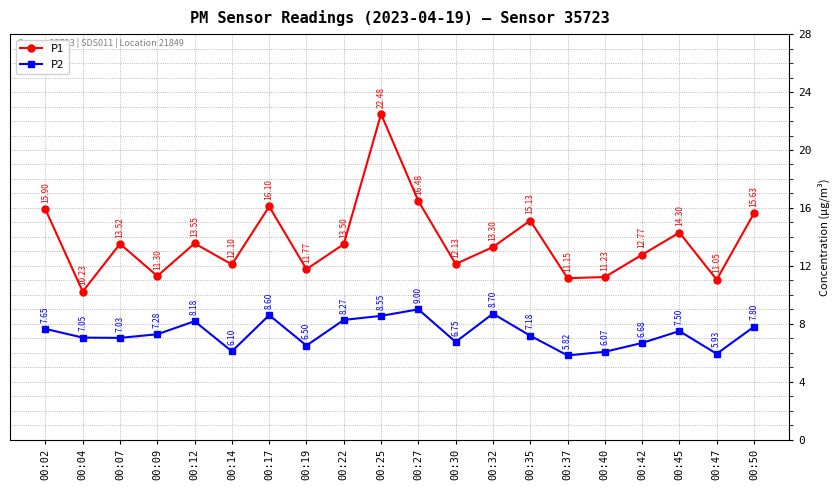

The value of P1 at 00:35 is 15.1. True or false?

True